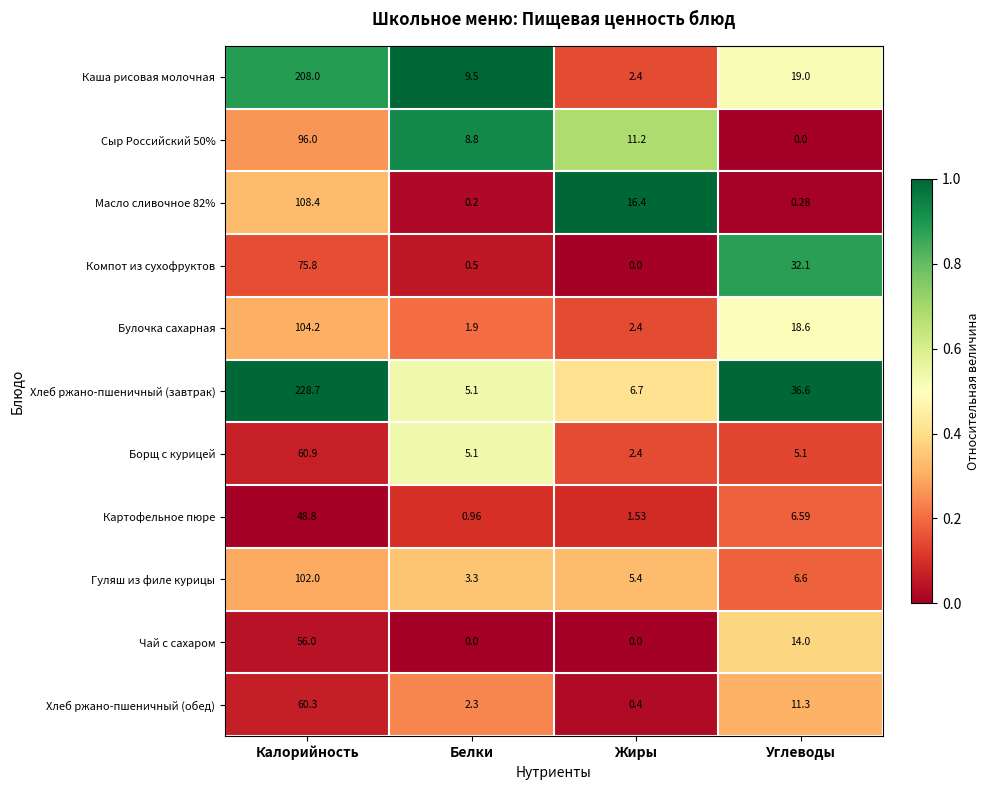

At which category is the sum across all series the highest?

Калорийность